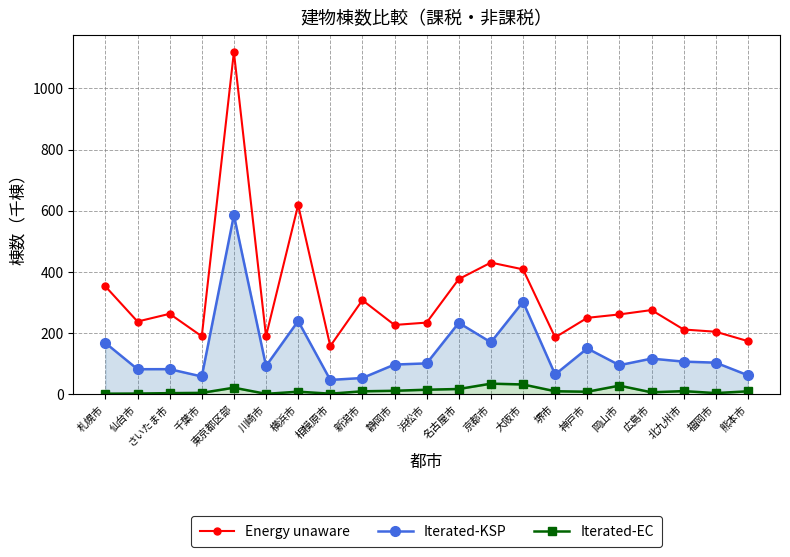

Where is the first local maximum for Iterated-EC?

東京都区部